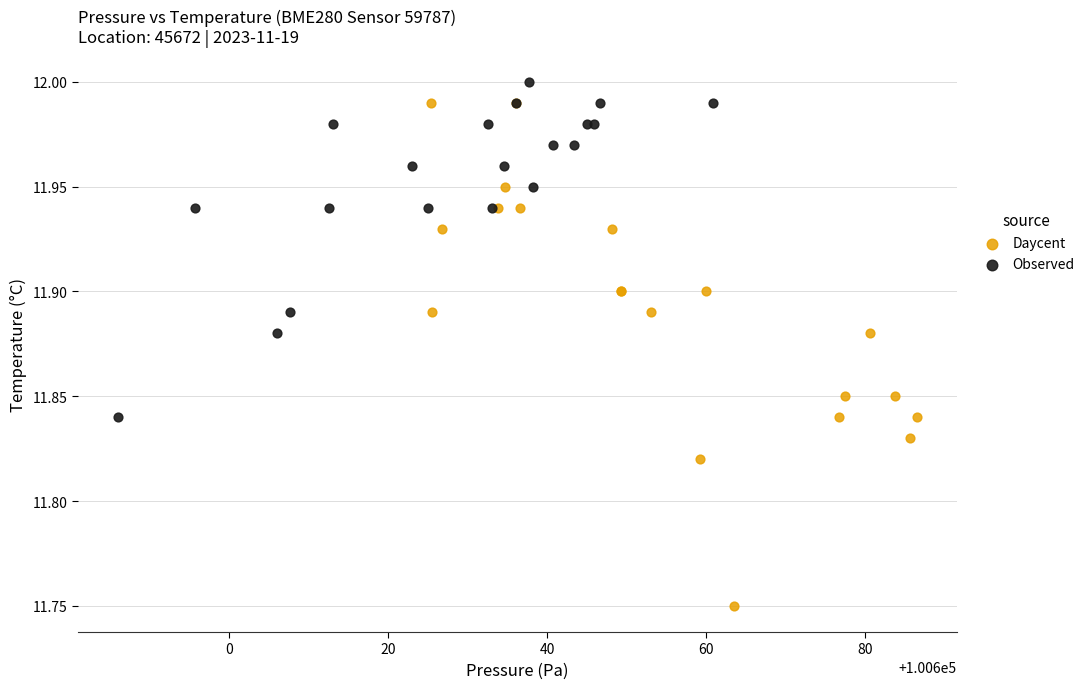

What are all the series names shown in the legend?

Daycent, Observed